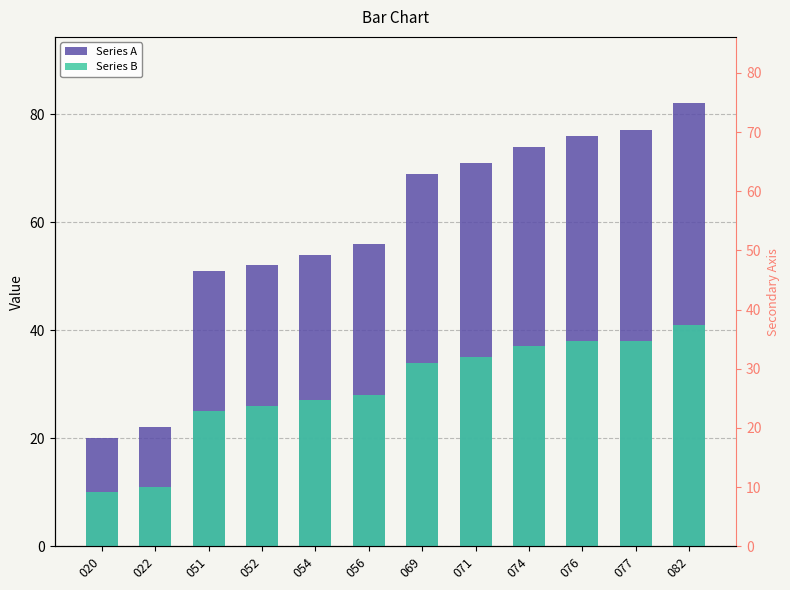

What is the spread (max minus min) of values at 051?

26